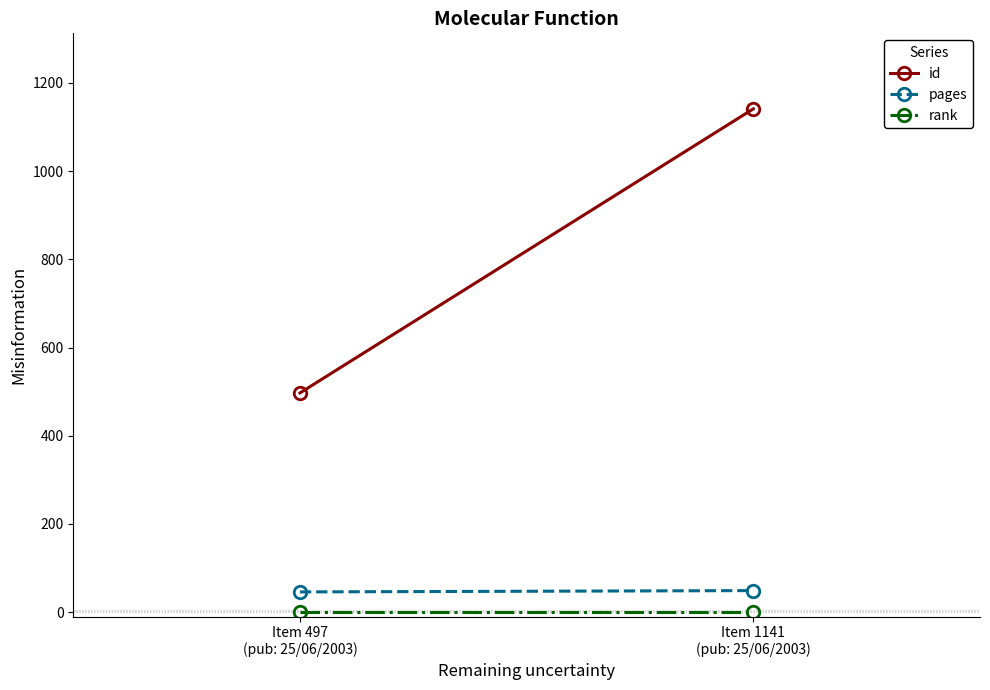

At which category is the sum across all series the highest?

Item 1141
(pub: 25/06/2003)